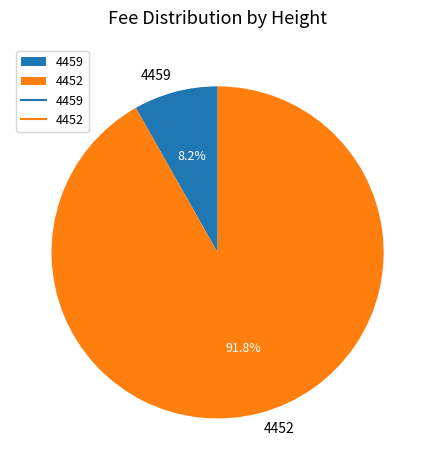

Which category has the biggest portion of the pie?

4452